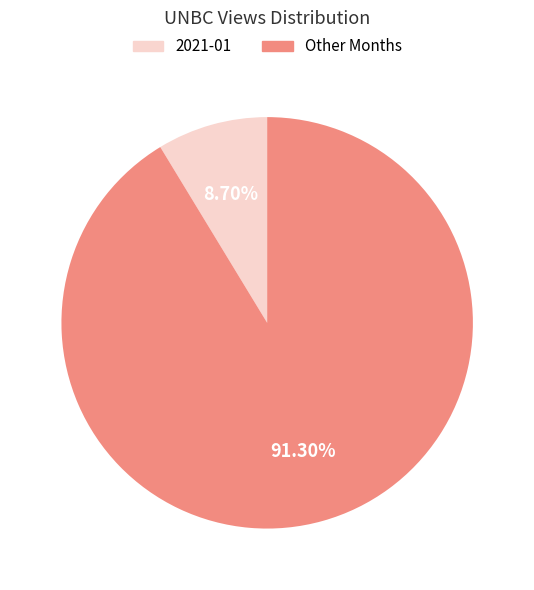

Is there any slice that represents more than half of the pie?

Yes